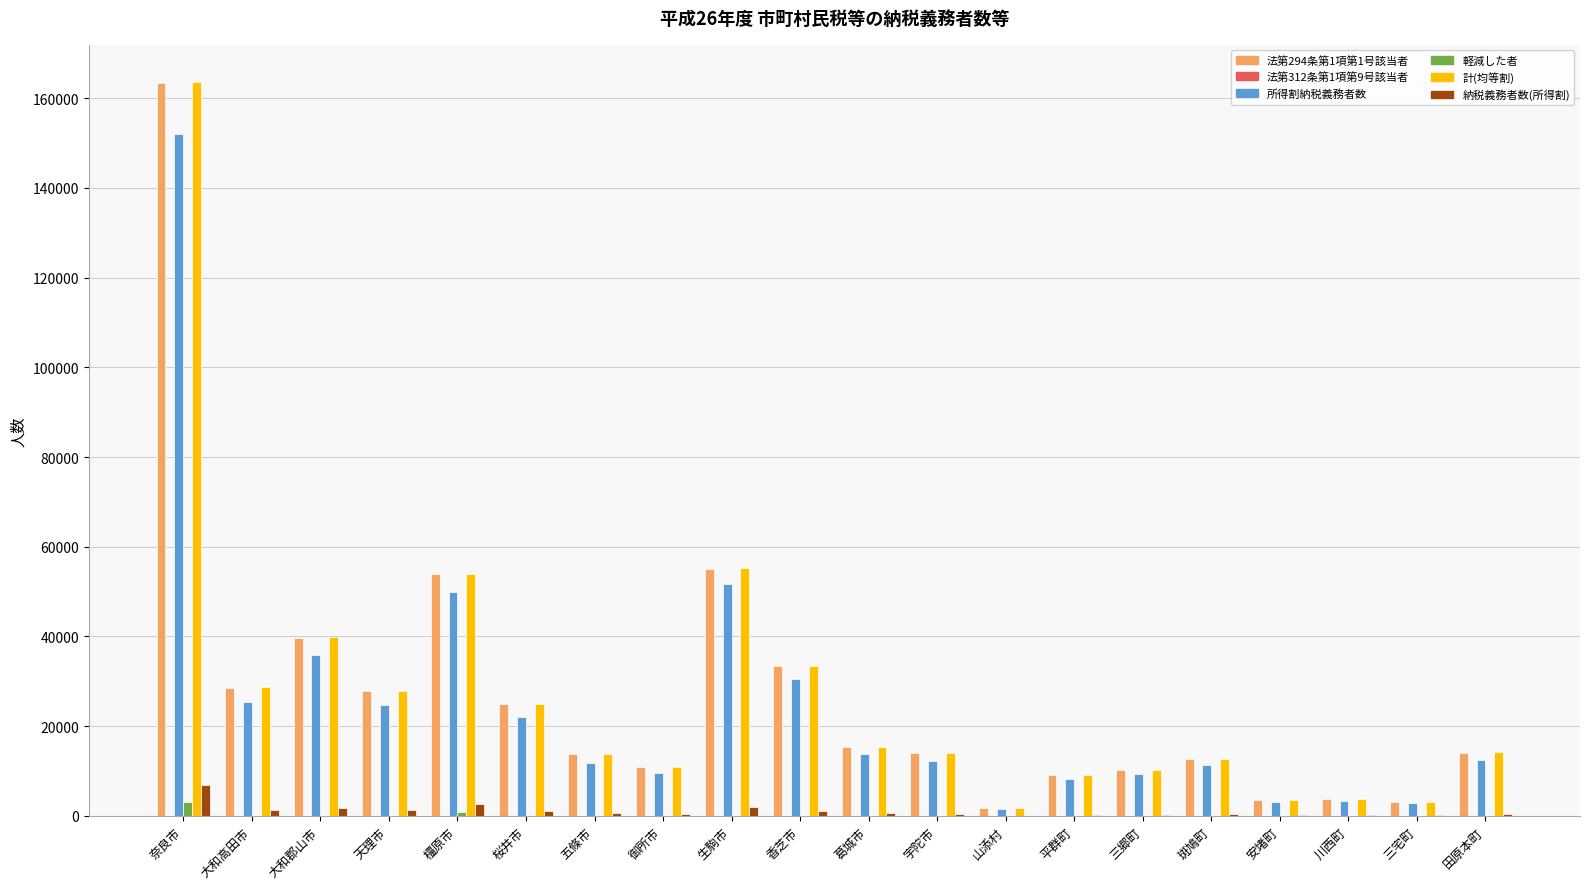

Which label corresponds to the largest value in the chart?

奈良市